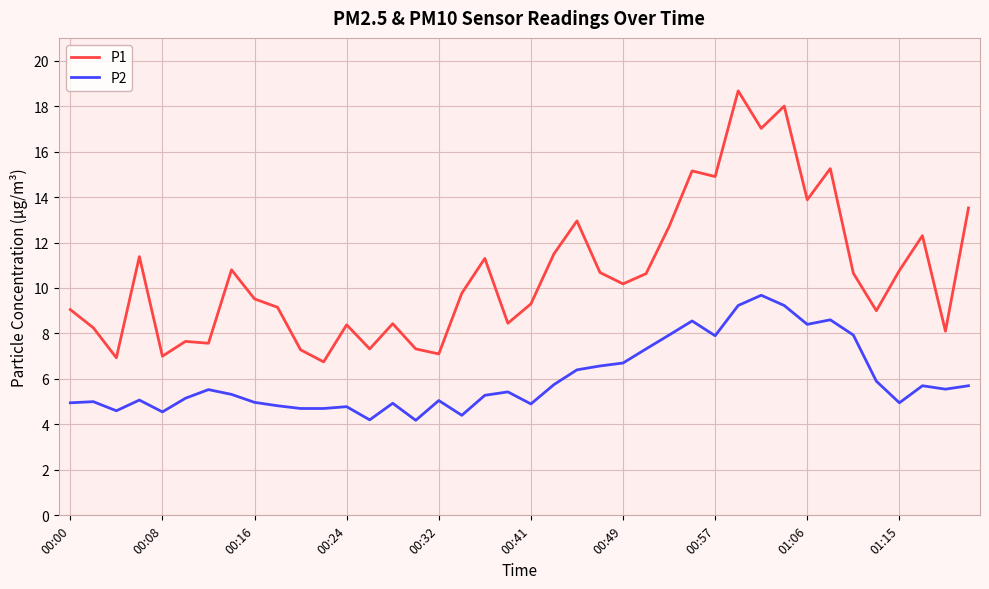

Rank the series by their maximum value, from highest to lowest.

P1, P2